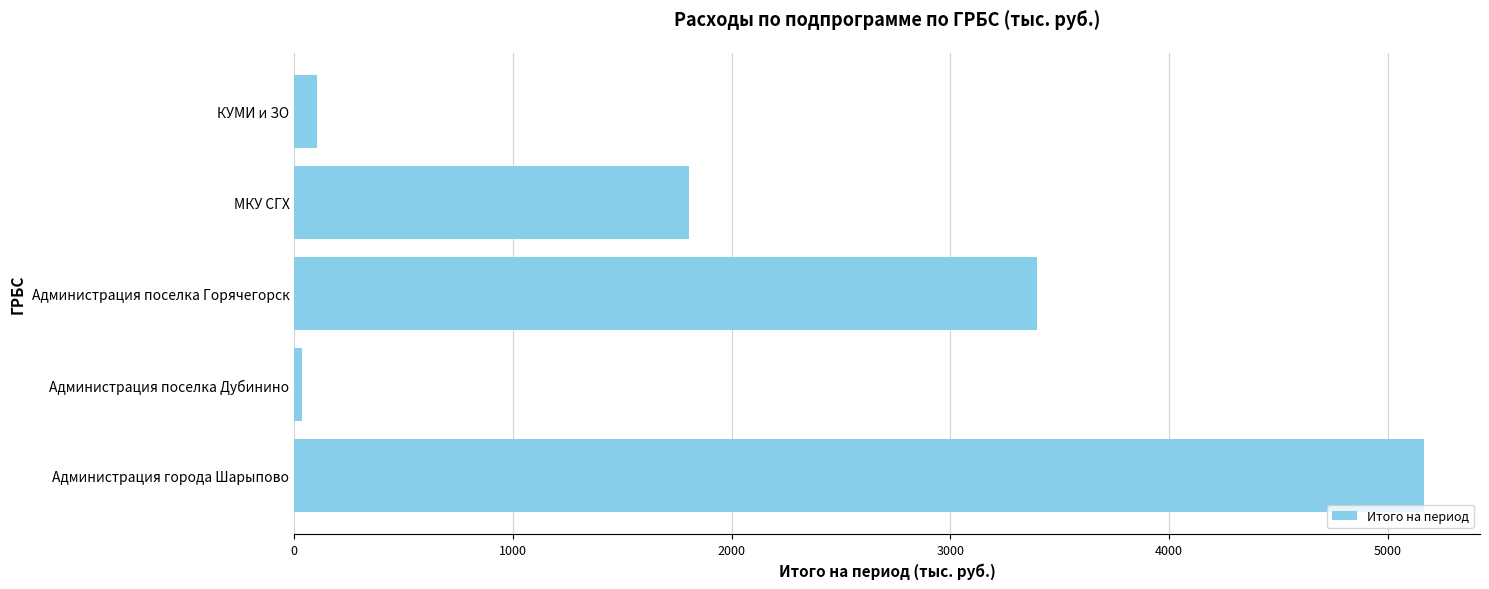

Rank the categories by value from highest to lowest.

Администрация города Шарыпово, Администрация поселка Горячегорск, МКУ СГХ, КУМИ и ЗО, Администрация поселка Дубинино